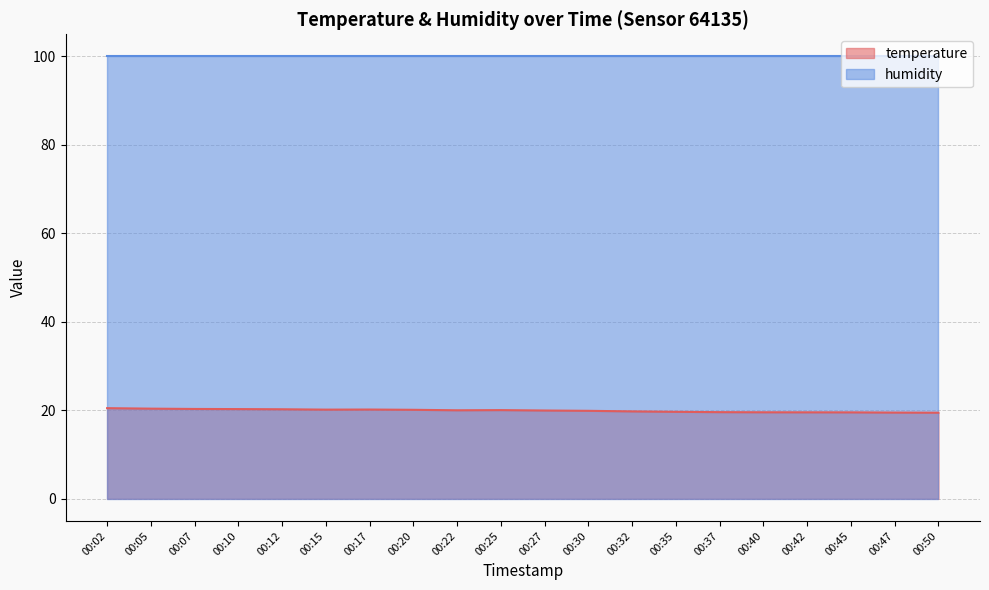

What is the minimum value shown in the chart?

19.5